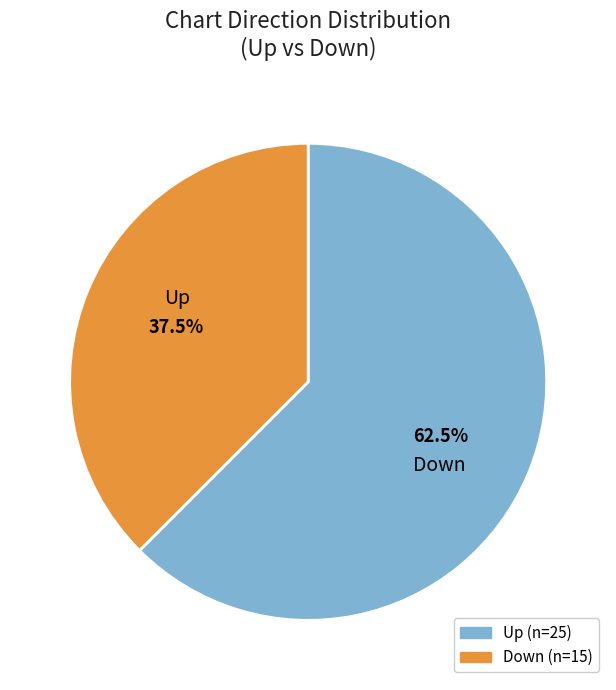

Does any single category account for the majority?

Yes